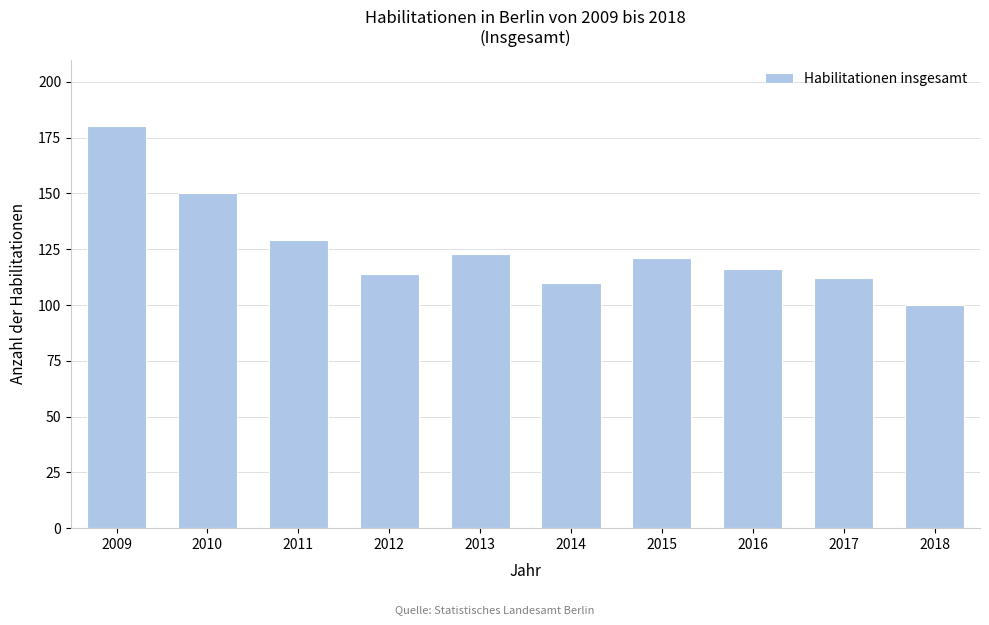

Reading right to left, what are all the values shown in this chart?

100	112	116	121	110	123	114	129	150	180